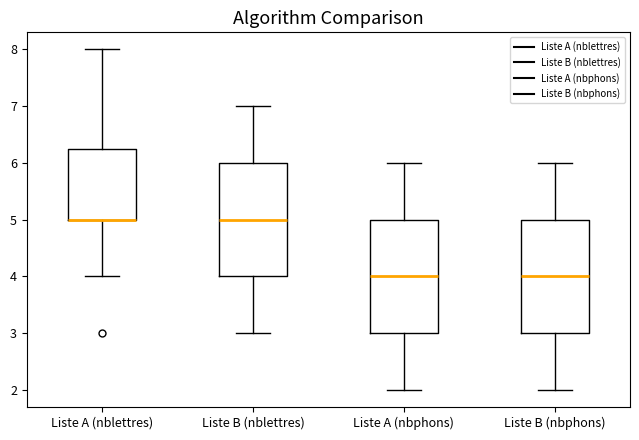

Reading left to right, transcribe this box plot: for each box, give where its median line is, the range the box spans, and where its two whiskers end, as read against the y-axis. The values are not printed on the chart, so give them approximately, as read against the axis.

Liste A (nblettres): median 5.0 (drawn on the box's lower edge), box 5.0 to 6.3, whiskers 4.0 to 8.0
Liste B (nblettres): median 5.0, box 4.0 to 6.0, whiskers 3.0 to 7.0
Liste A (nbphons): median 4.0, box 3.0 to 5.0, whiskers 2.0 to 6.0
Liste B (nbphons): median 4.0, box 3.0 to 5.0, whiskers 2.0 to 6.0